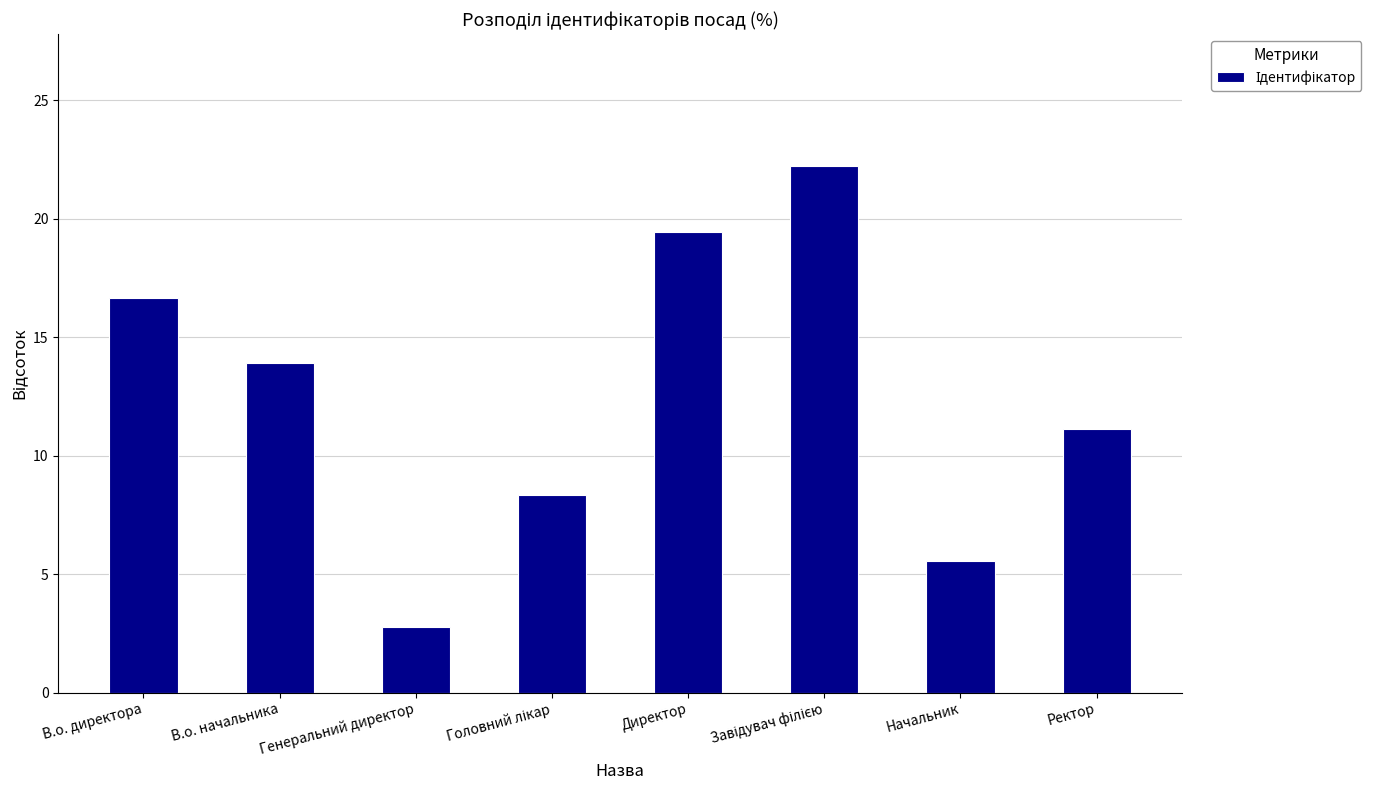

What is the greatest value displayed?

22.2